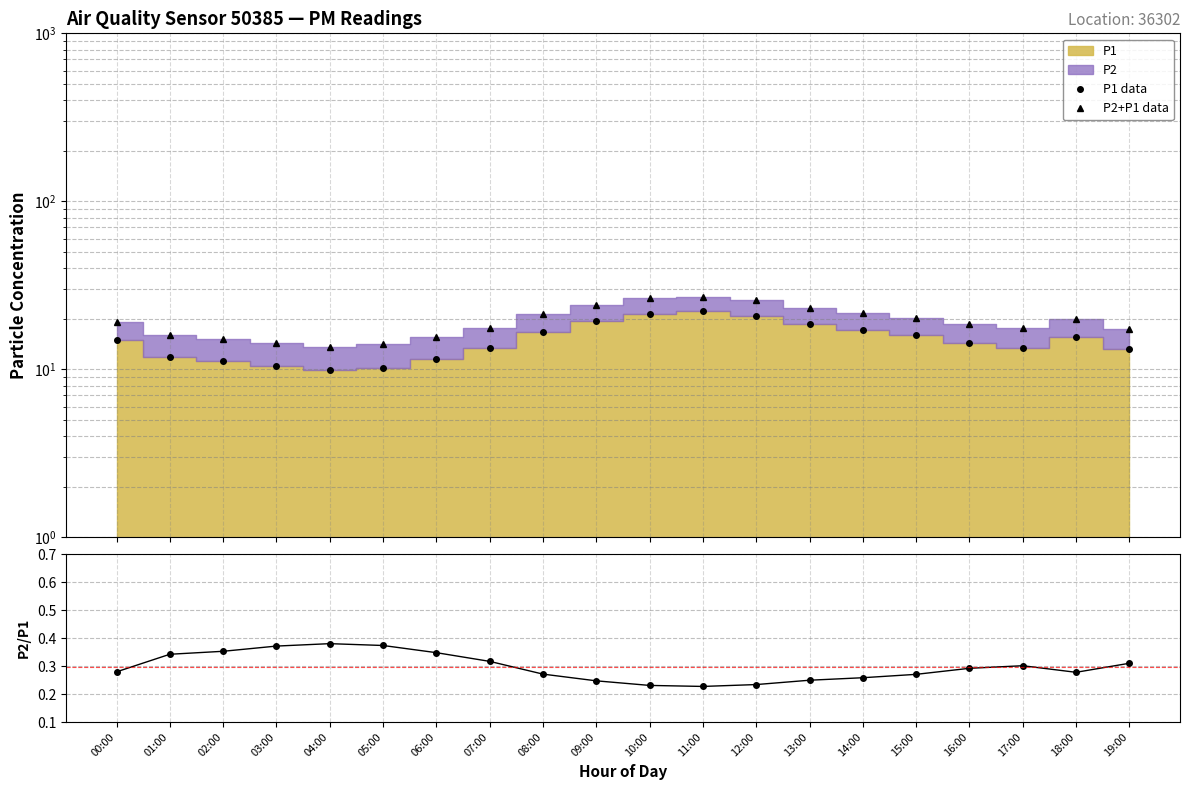

At which label is P2/P1 closest to 0?

11:00